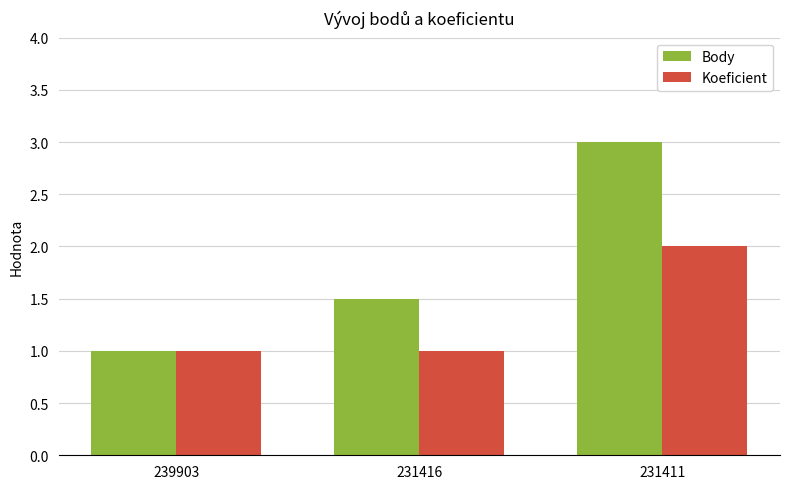

How many bars are there in each group?

2